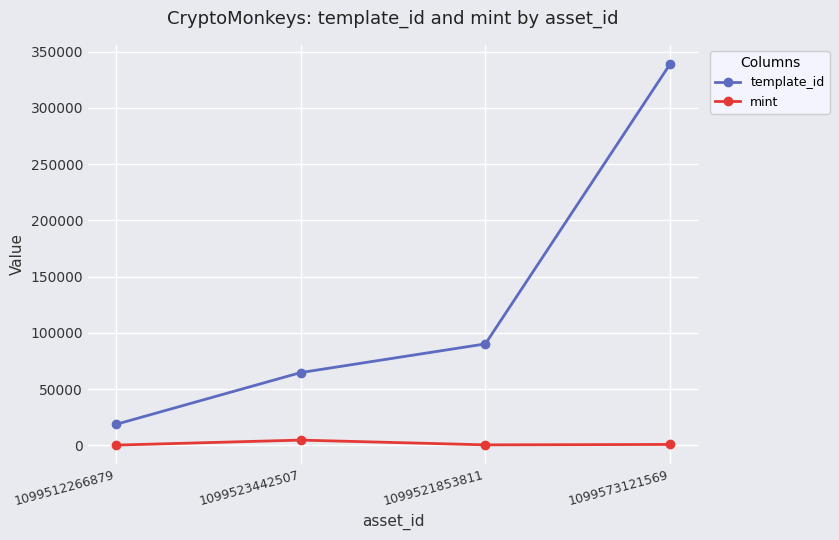

At which category is the sum across all series the highest?

1099573121569